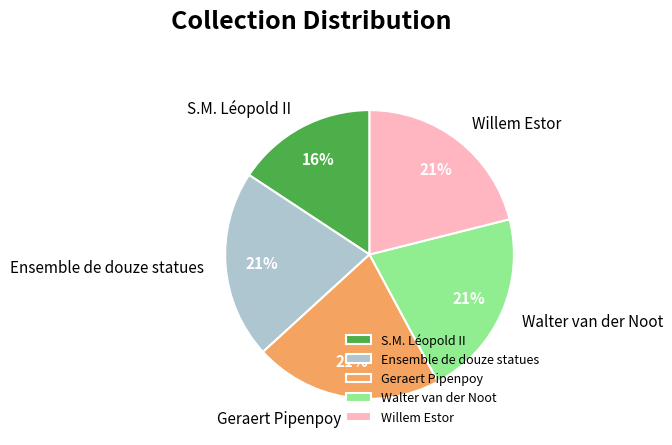

Which has a higher value, S.M. Léopold II or Ensemble de douze statues?

Ensemble de douze statues